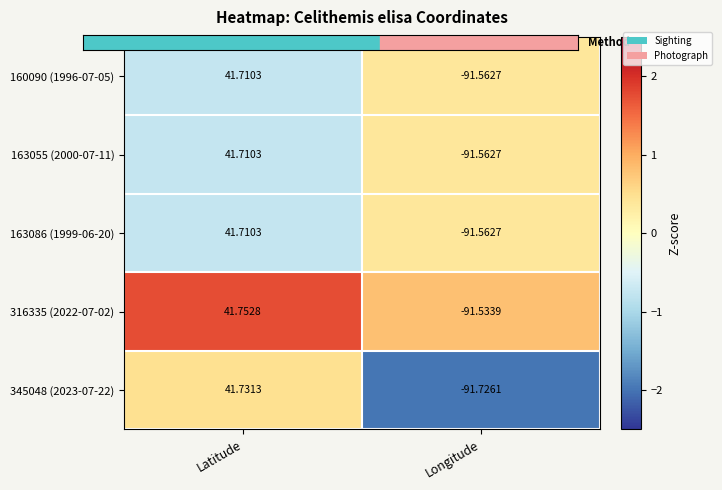

Which series has the largest total across all categories?

316335 (2022-07-02)